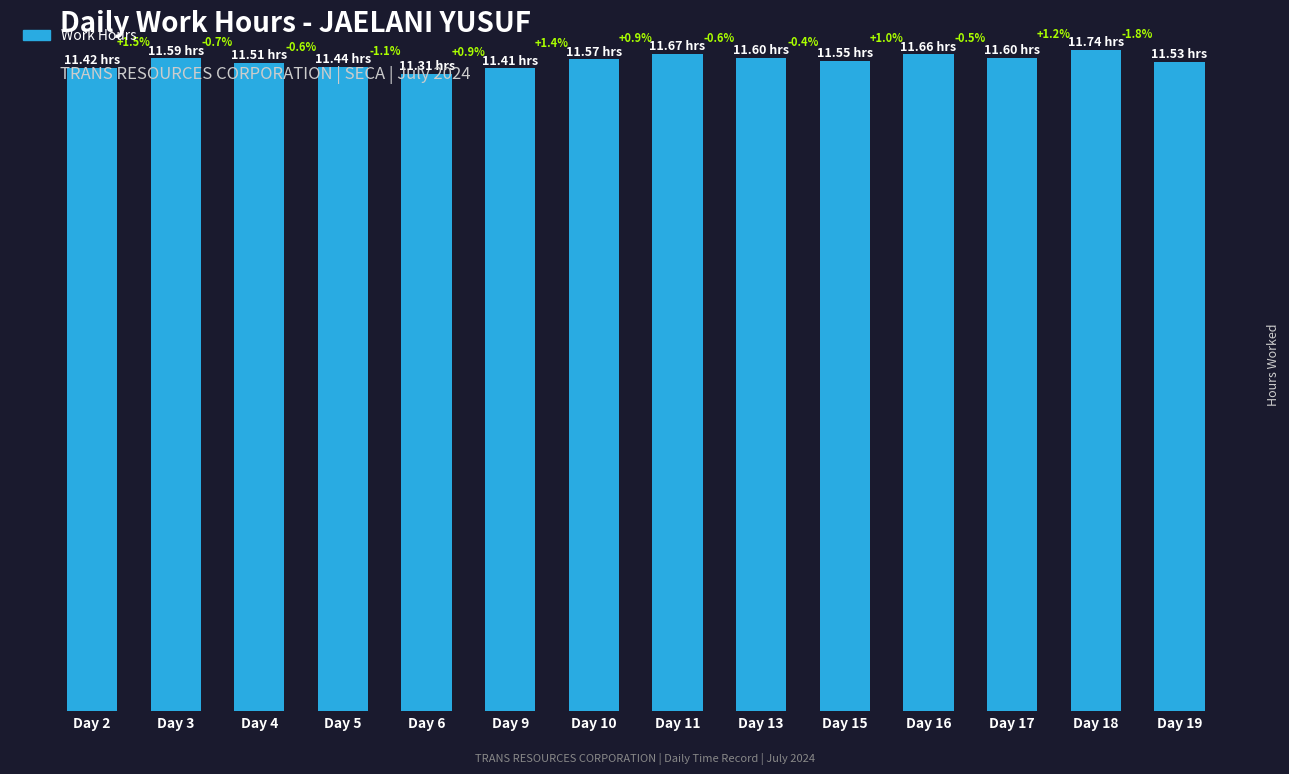

What is the value of the 1st bar from the left?

11.4